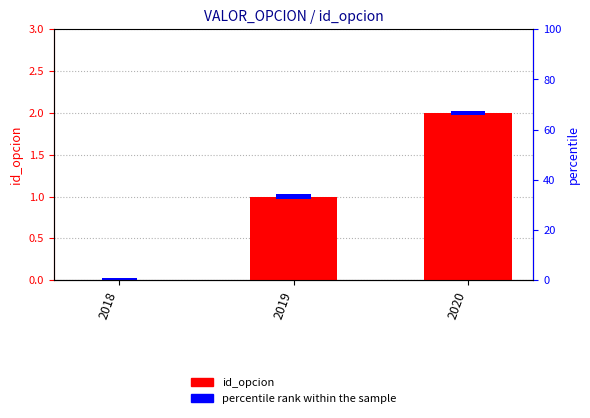

True or false: the data shows 0 at 2018.

True